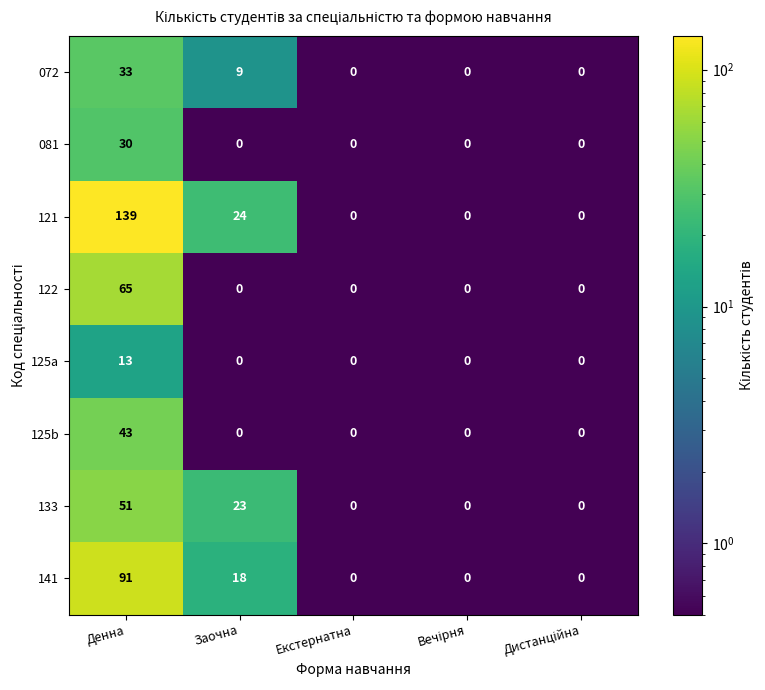

True or false: 081 has a value of 30 at Денна.

True